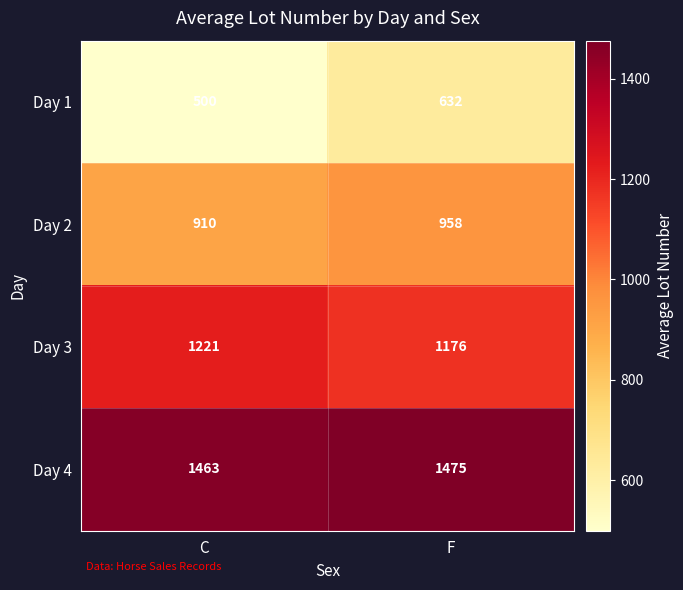

How many distinct data groups are displayed?

4